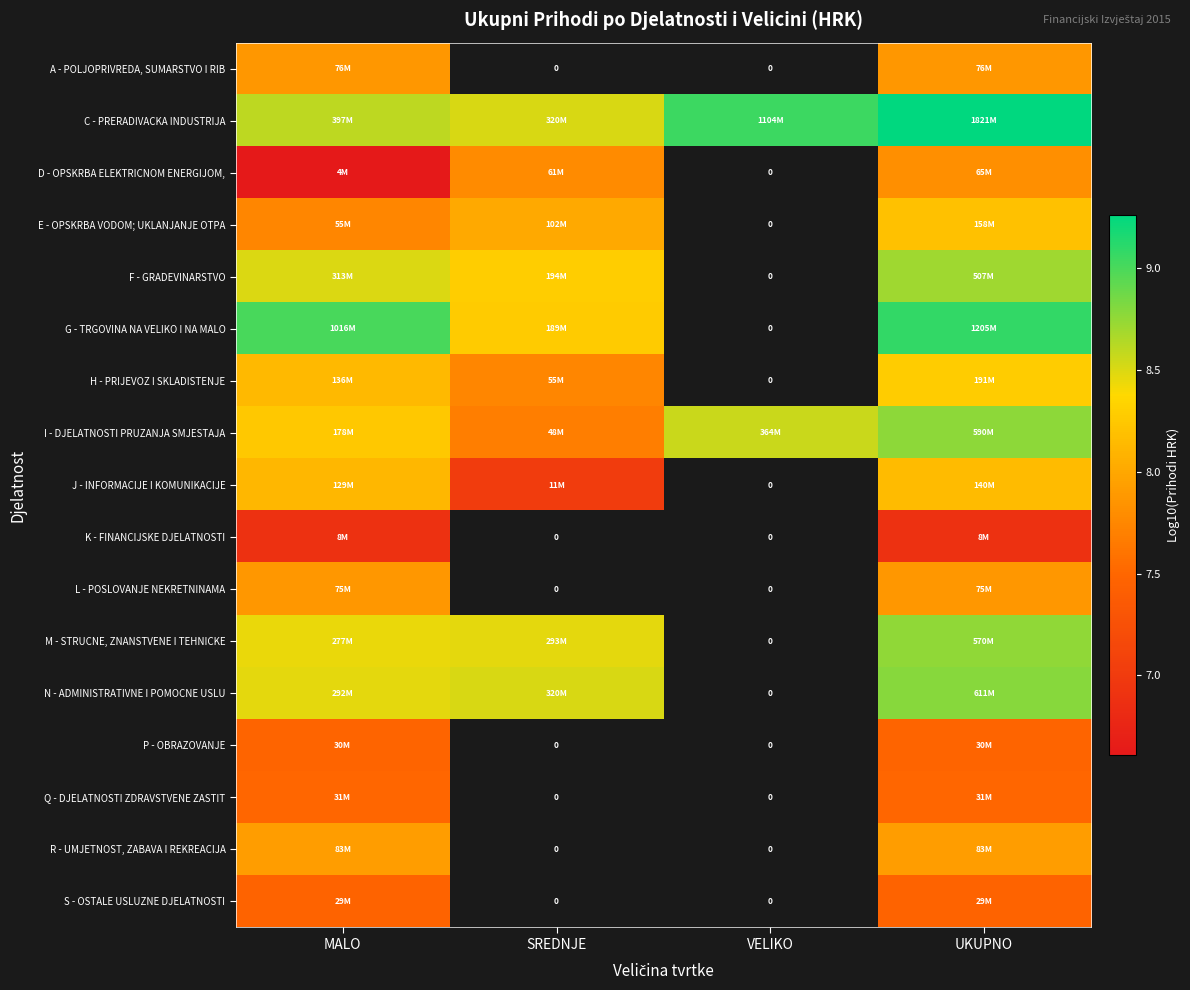

Which label corresponds to the smallest value in the chart?

MALO